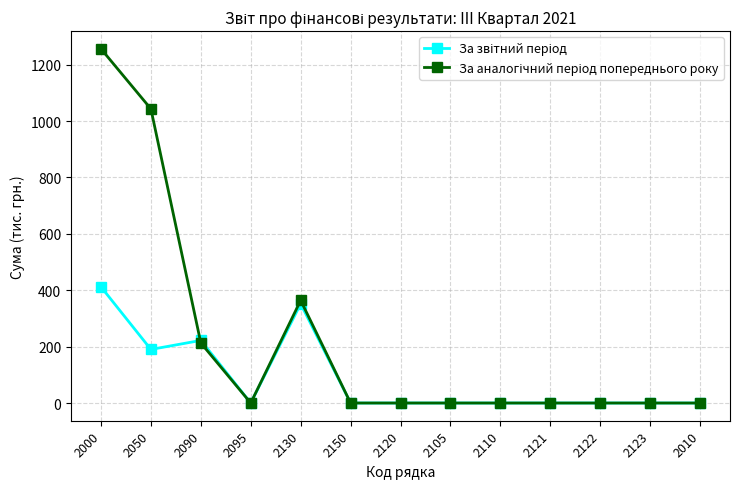

Which category has the highest value across all series?

2000